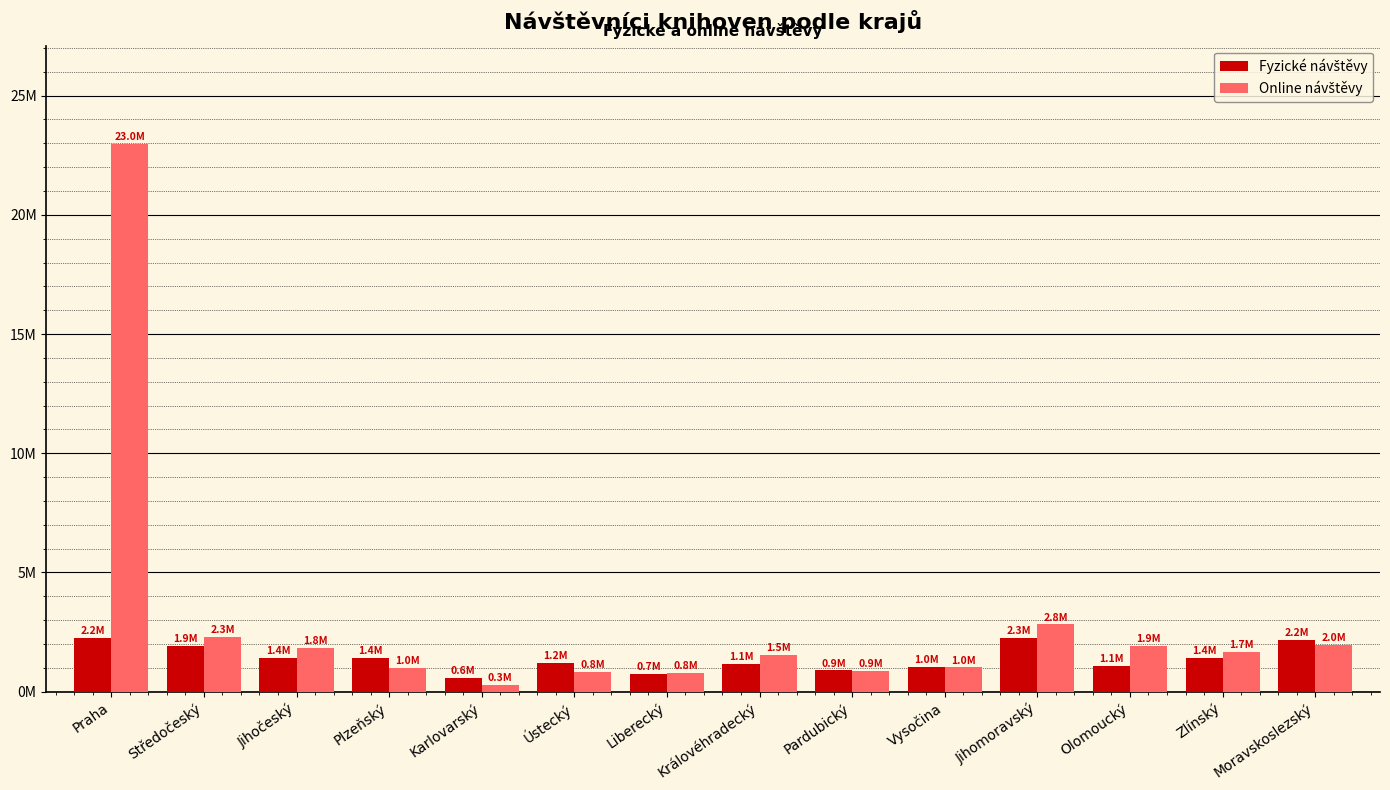

Which series has the widest spread of values?

Online návštěvy